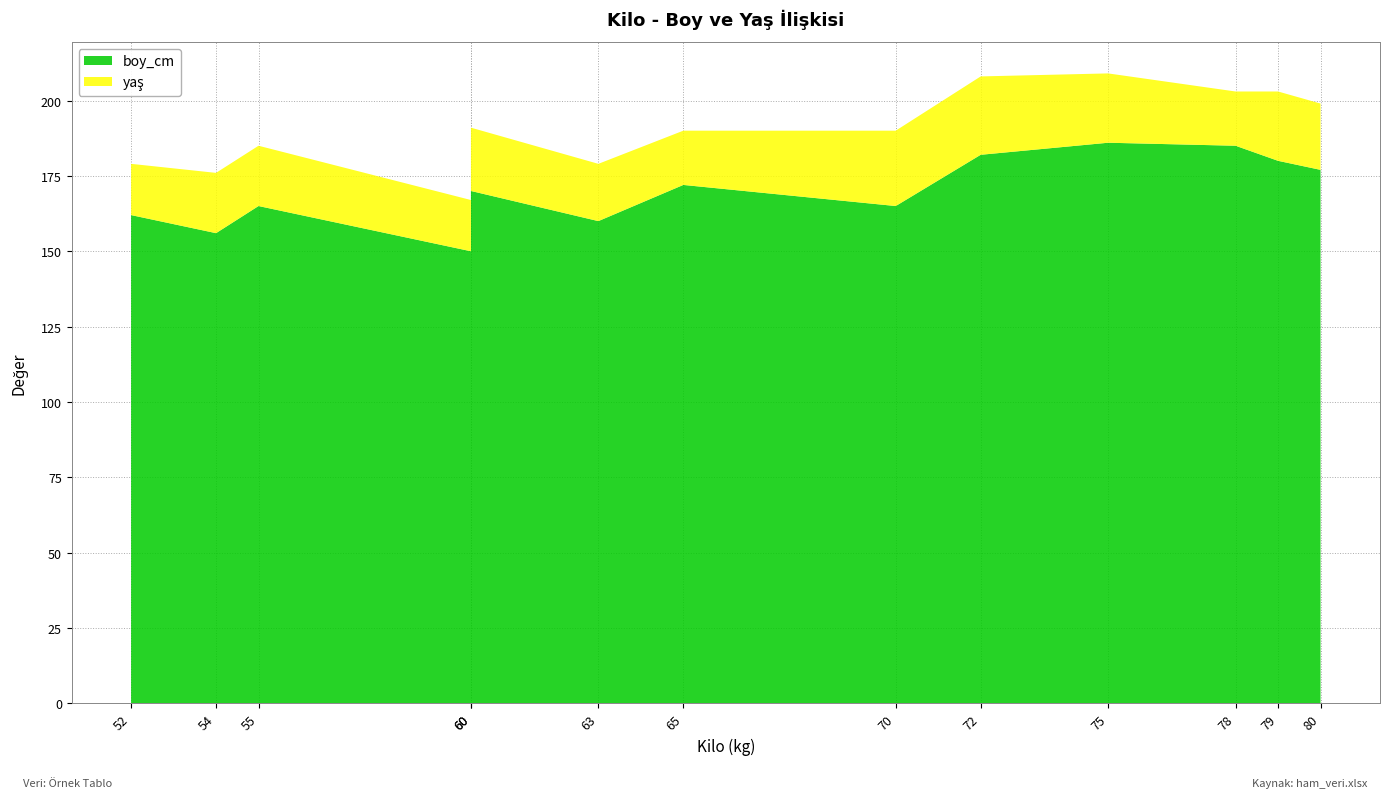

Reading left to right, what are all the values shown in this chart?

boy_cm: 52=162	54=156	55=165	60=150	60=170	63=160	65=172	70=165	72=182	75=186	78=185	79=180	80=177
yaş: 52=17	54=20	55=20	60=17	60=21	63=19	65=18	70=25	72=26	75=23	78=18	79=23	80=22